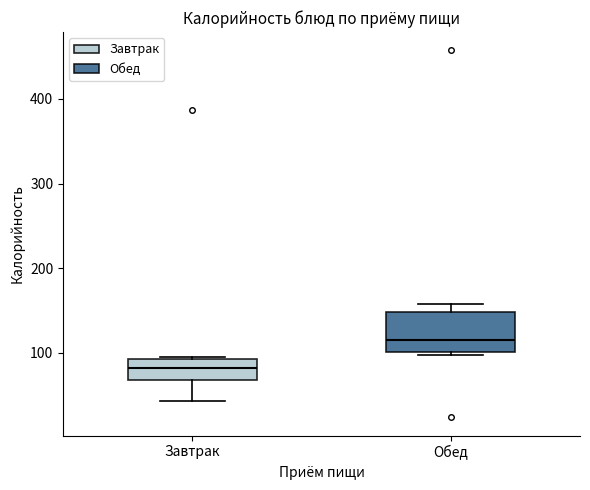

Reading left to right, transcribe this box plot: for each box, give where its median line is, the range the box spans, and where its two whiskers end, as read against the y-axis. The values are not printed on the chart, so give them approximately, as read against the axis.

Завтрак: median 80, box 70 to 90, whiskers 40 to 90
Обед: median 110, box 100 to 150, whiskers 100 (just below the box's lower edge) to 160